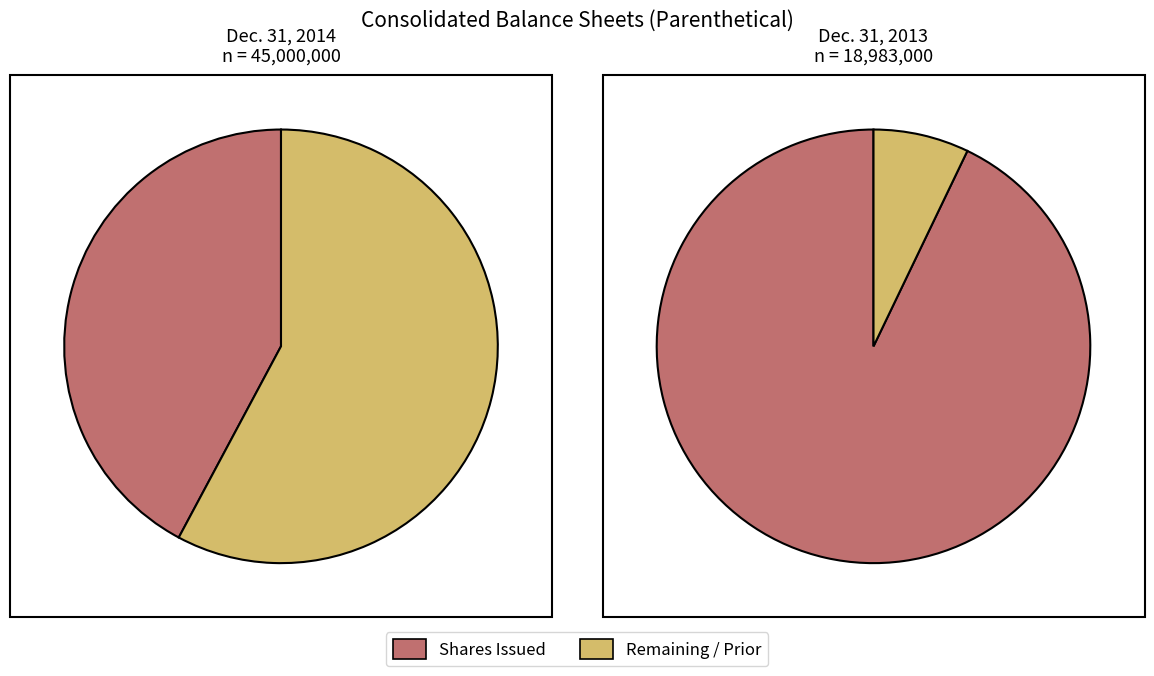

How many slices are in this pie chart?

2